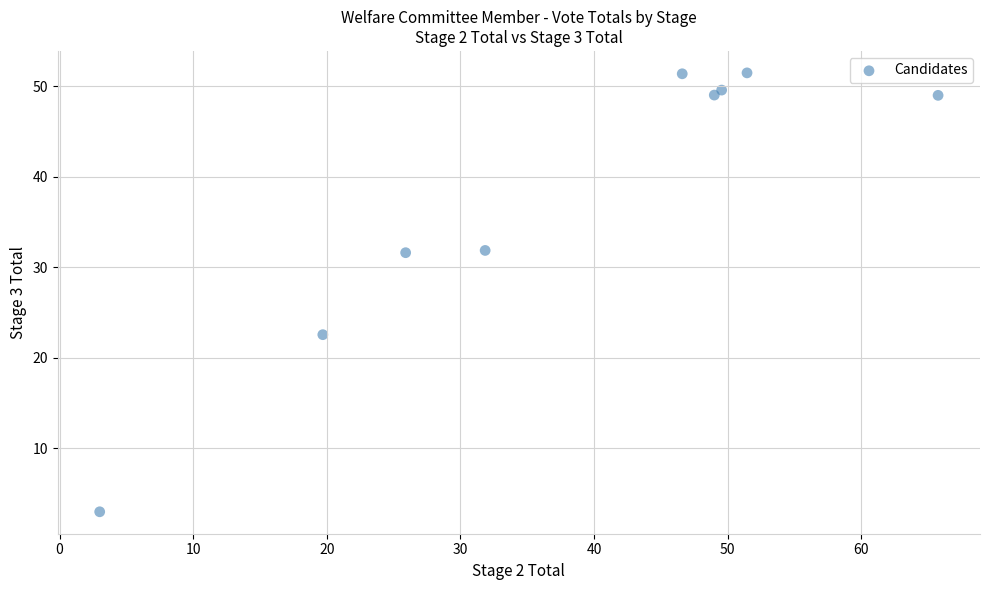

What is the average X value?

38.1